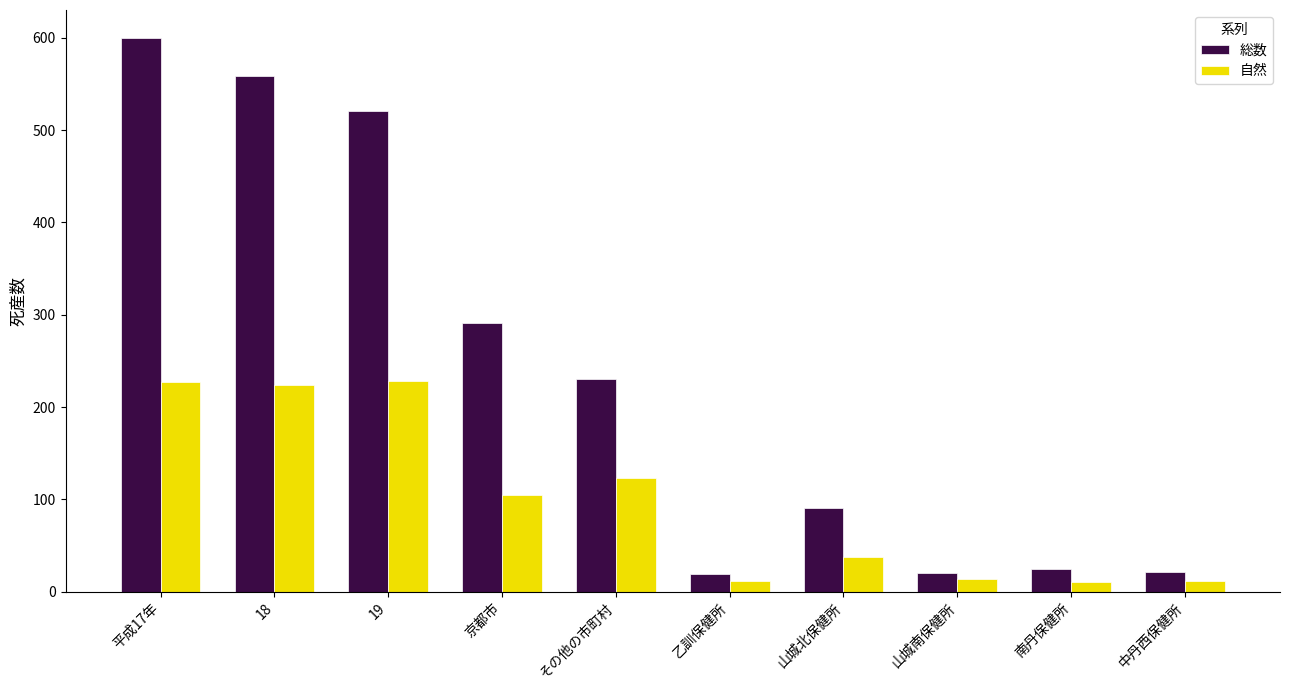

How many series are shown in this chart?

2